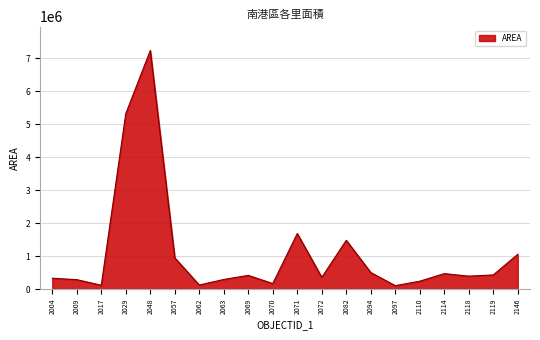

At which label does the data first exceed 416001?

2029